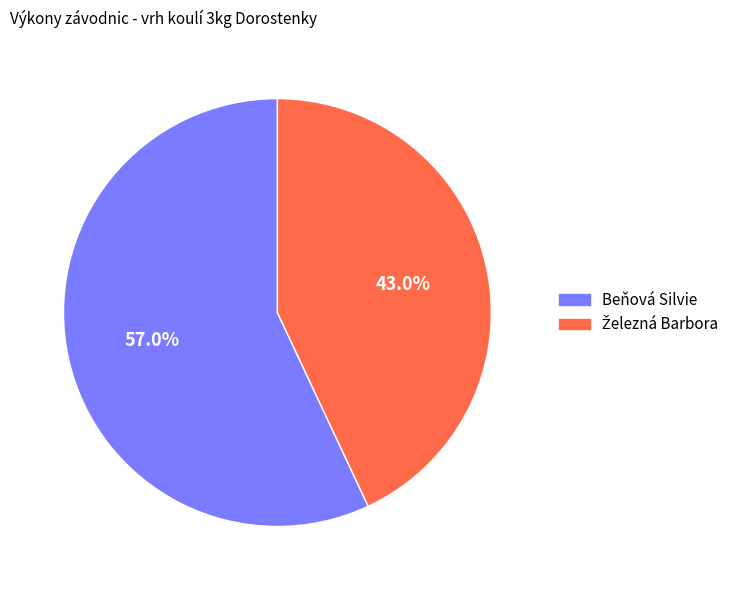

How many slices are in this pie chart?

2